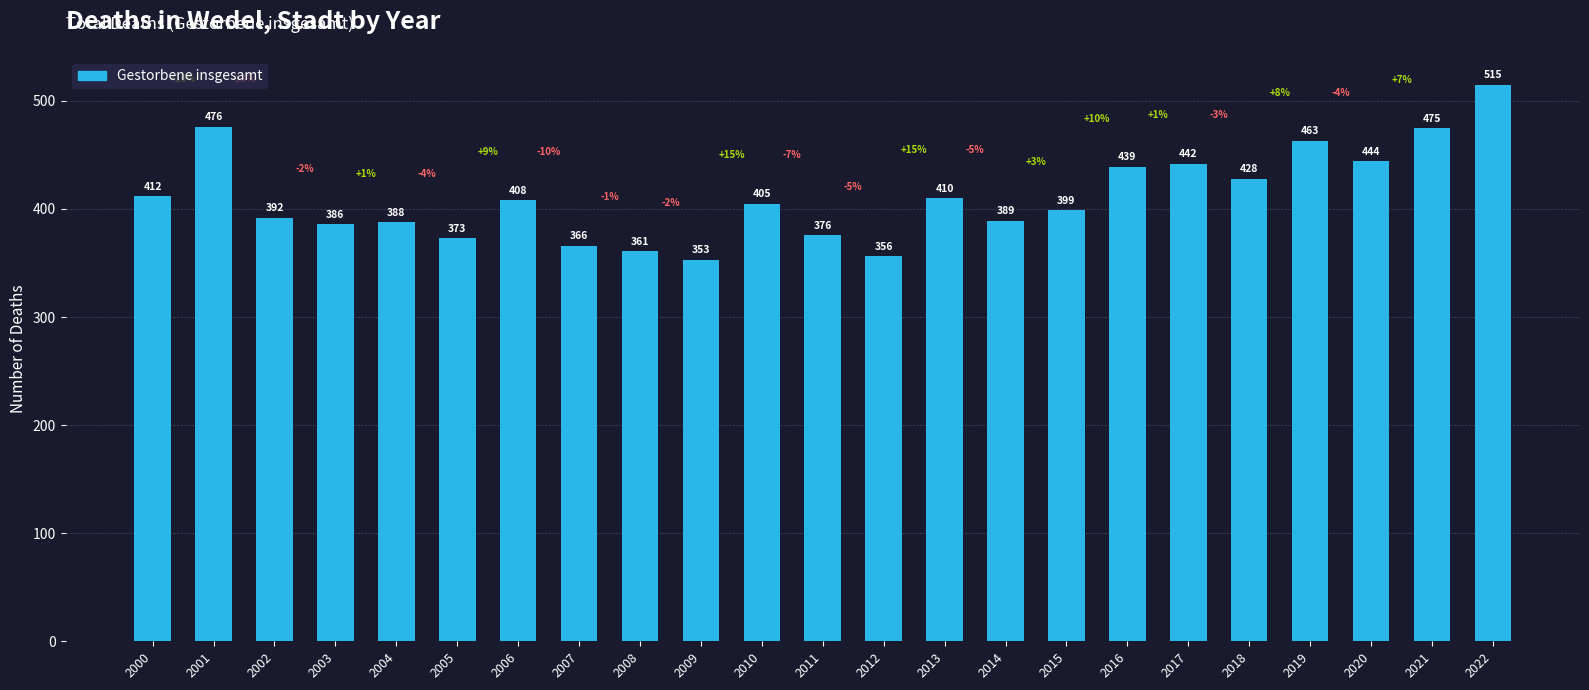

What is the minimum value shown in the chart?

353